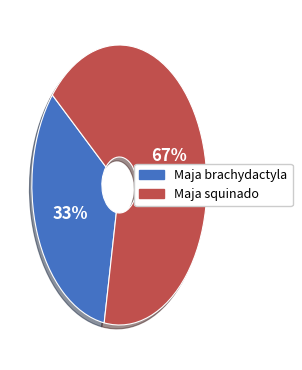

Is there a majority slice in this chart?

Yes